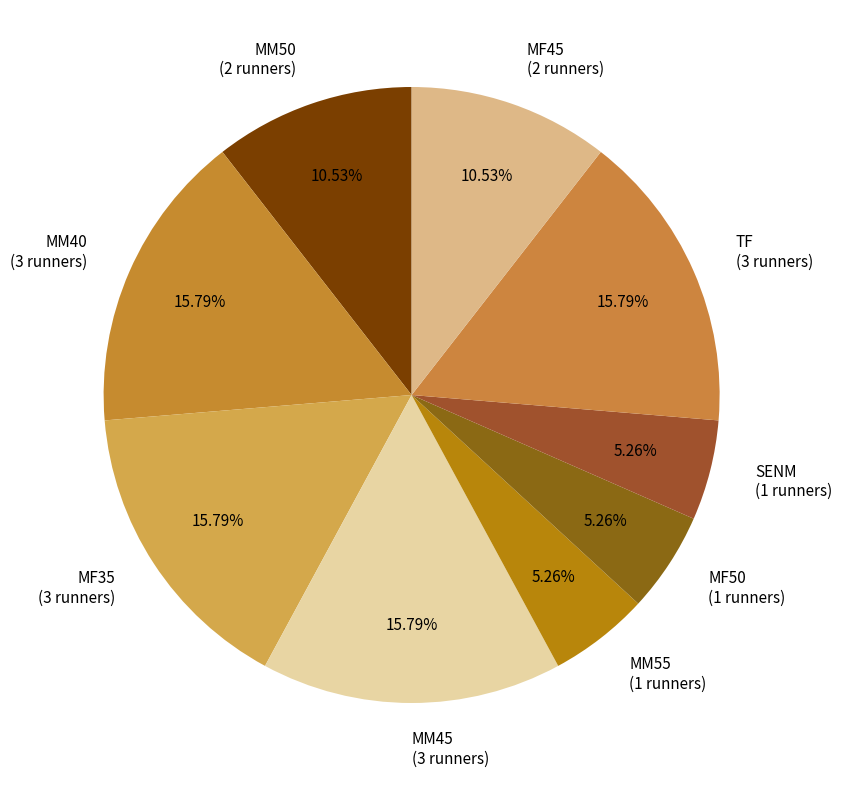

What percentage is the SENM slice, to the nearest percent?

5%